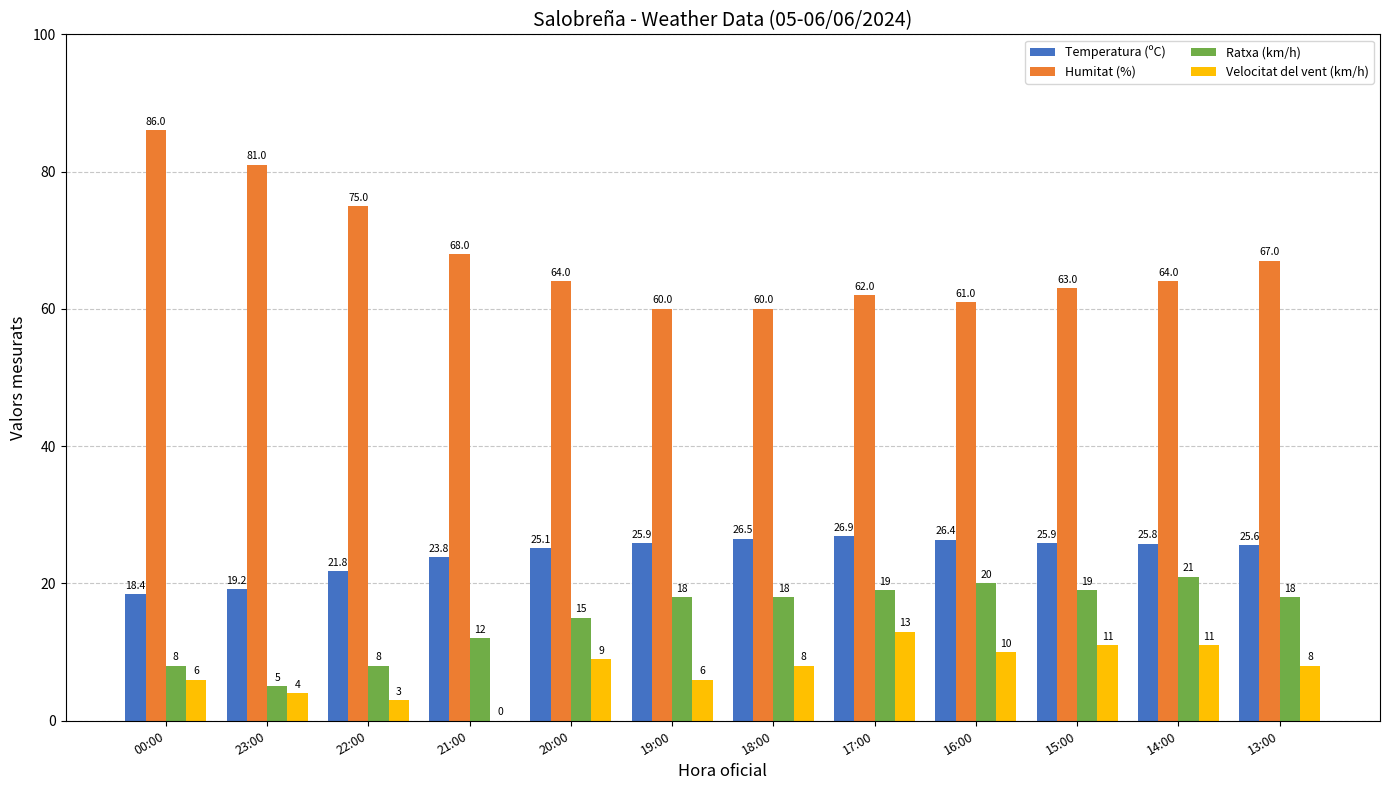

Does the chart contain stacked bars?

No